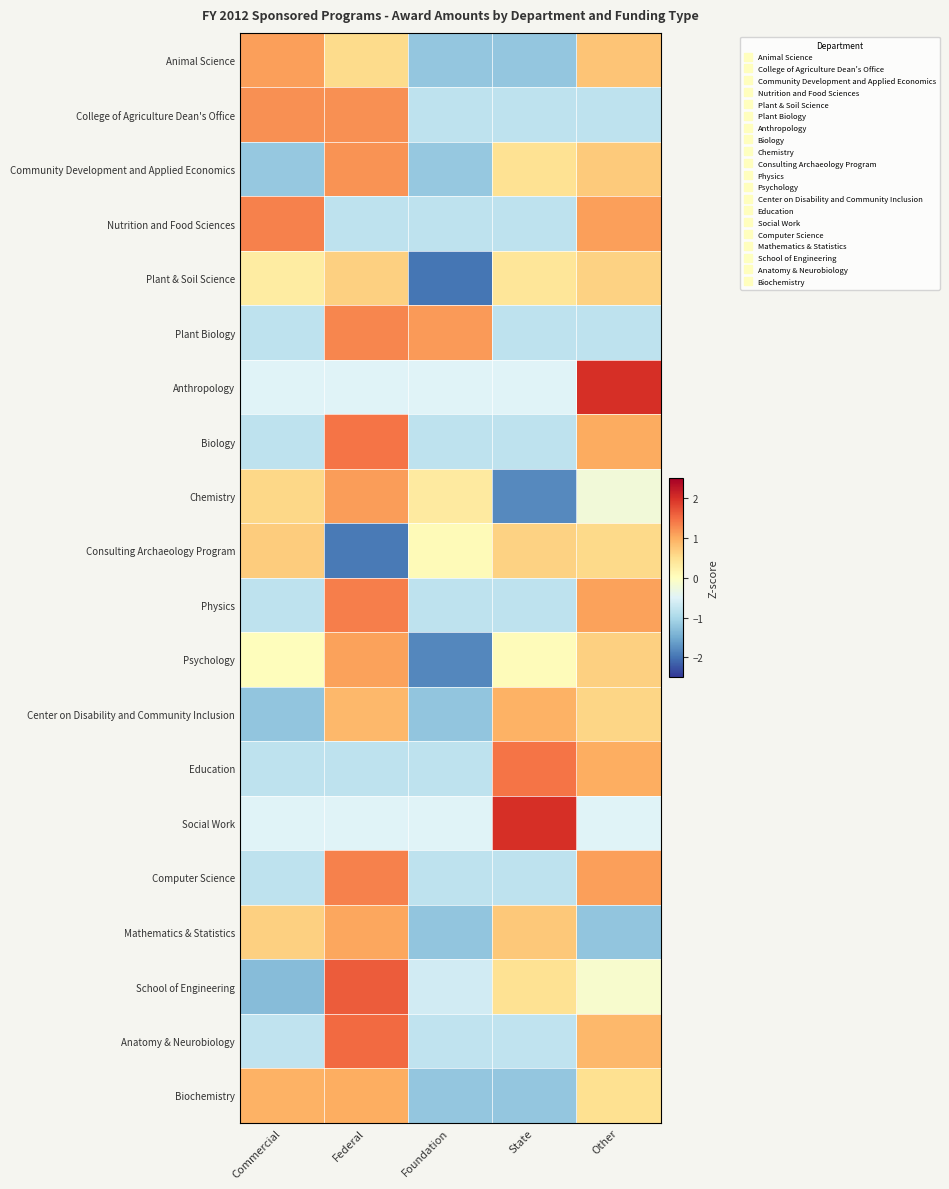

Which category has the lowest value across all series?

Foundation